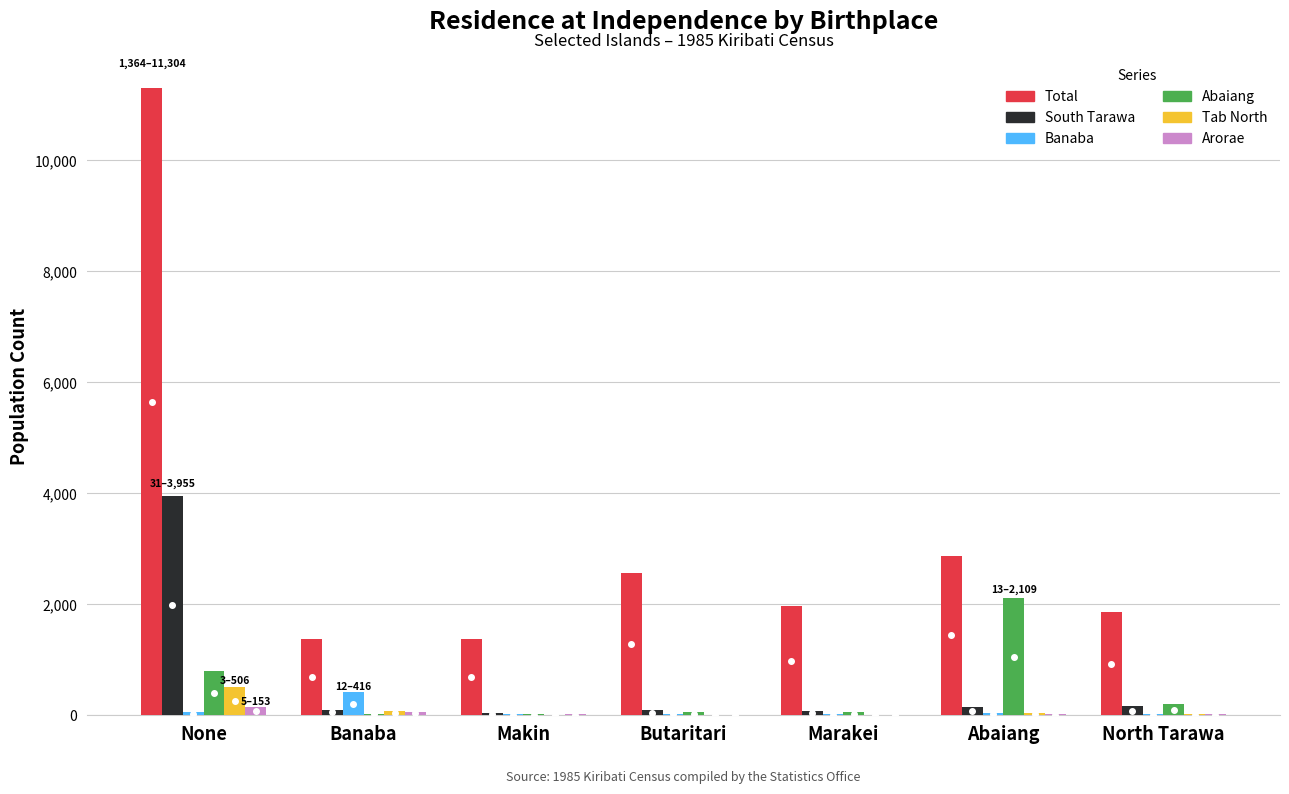

At which category is the sum across all series the highest?

None